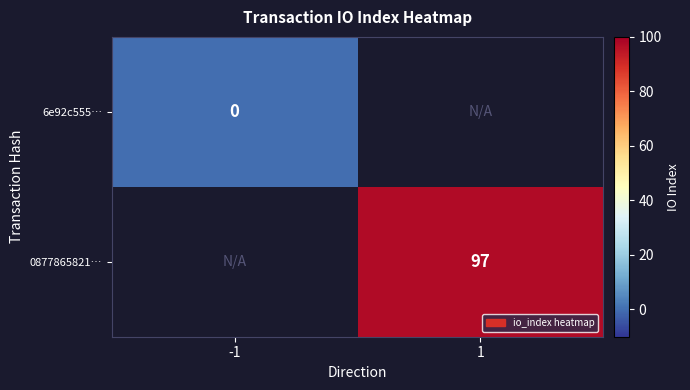

The value of 0877865821… at 1 is 47. True or false?

False